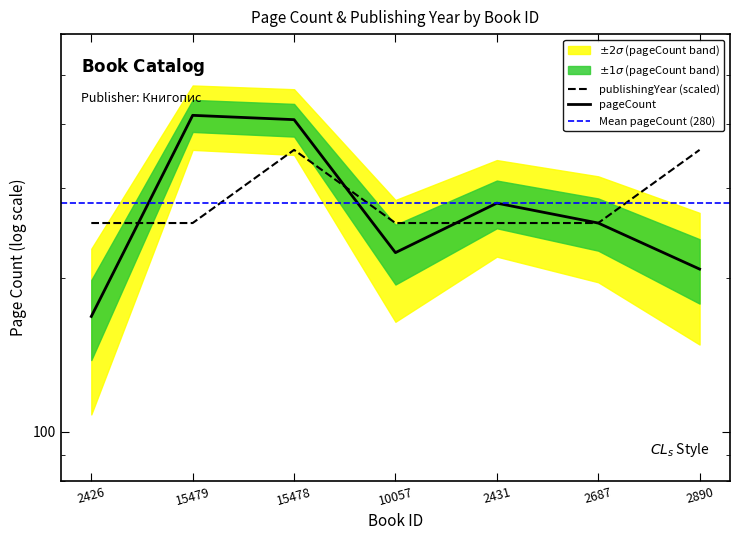

Is this an area chart (filled region under the line)?

No